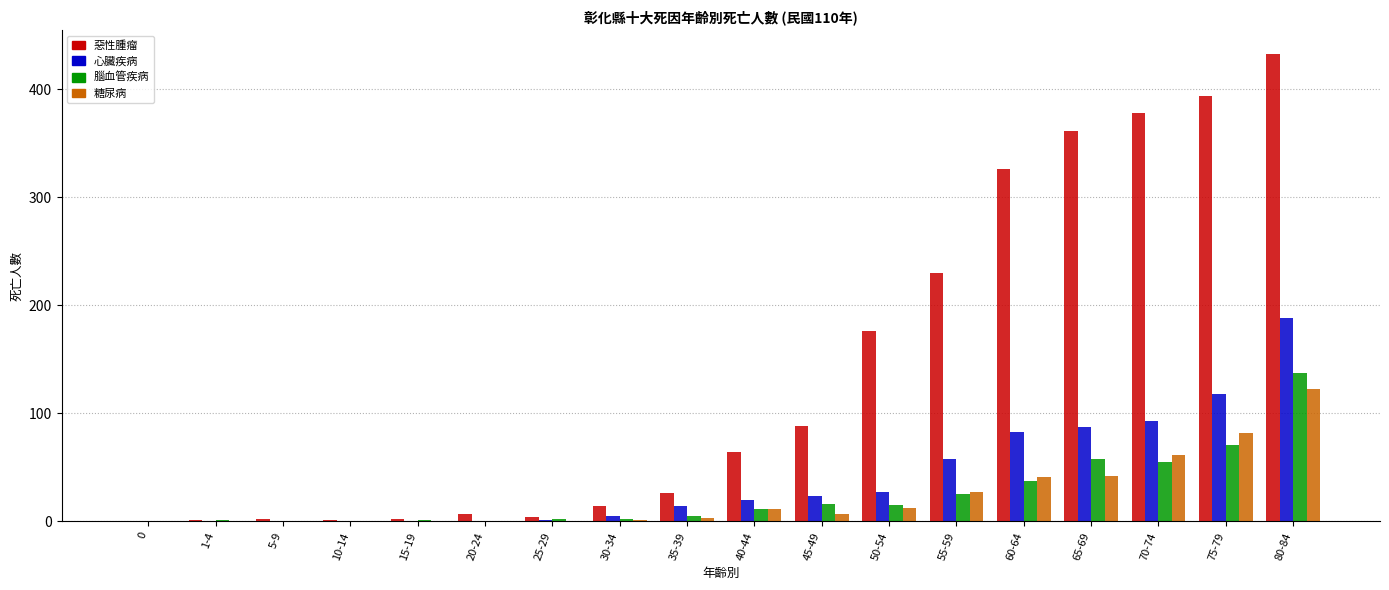

What are all the series names shown in the legend?

惡性腫瘤, 心臟疾病, 腦血管疾病, 糖尿病